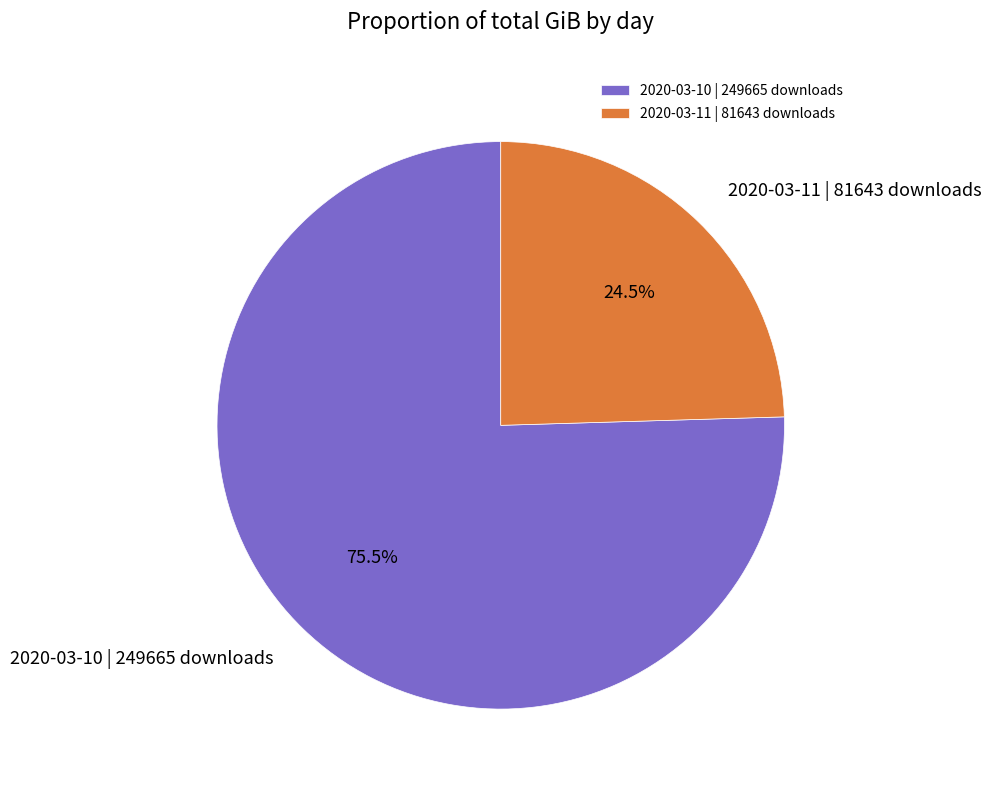

How many slices are in this pie chart?

2